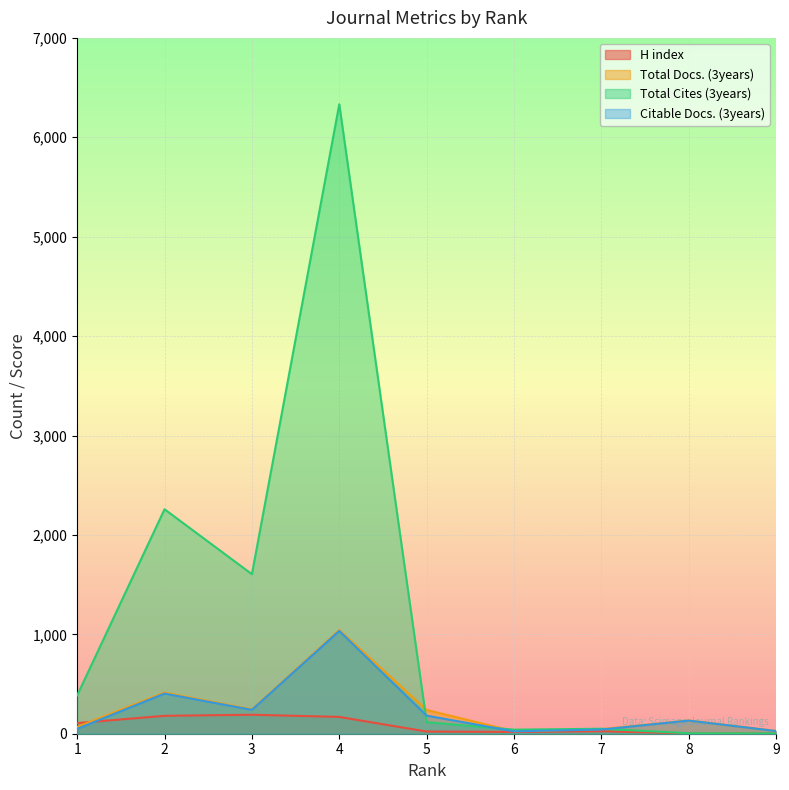

How many times do Citable Docs. (3years) and H index cross each other?

1